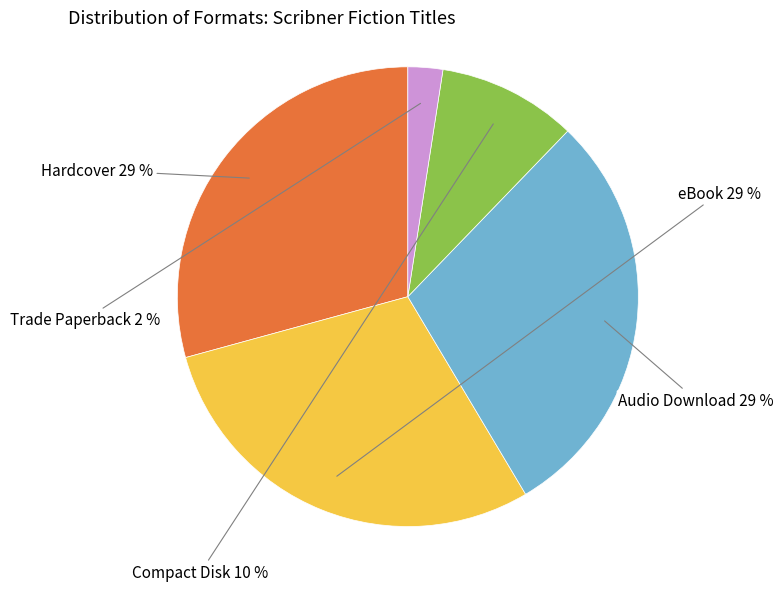

Combined, do Hardcover and Trade Paperback account for over 50%?

No